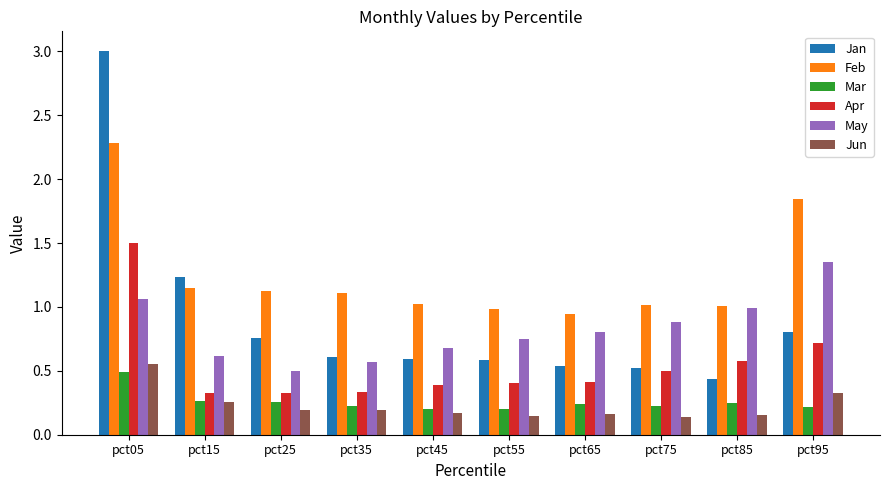

What is the greatest value displayed?

3.0